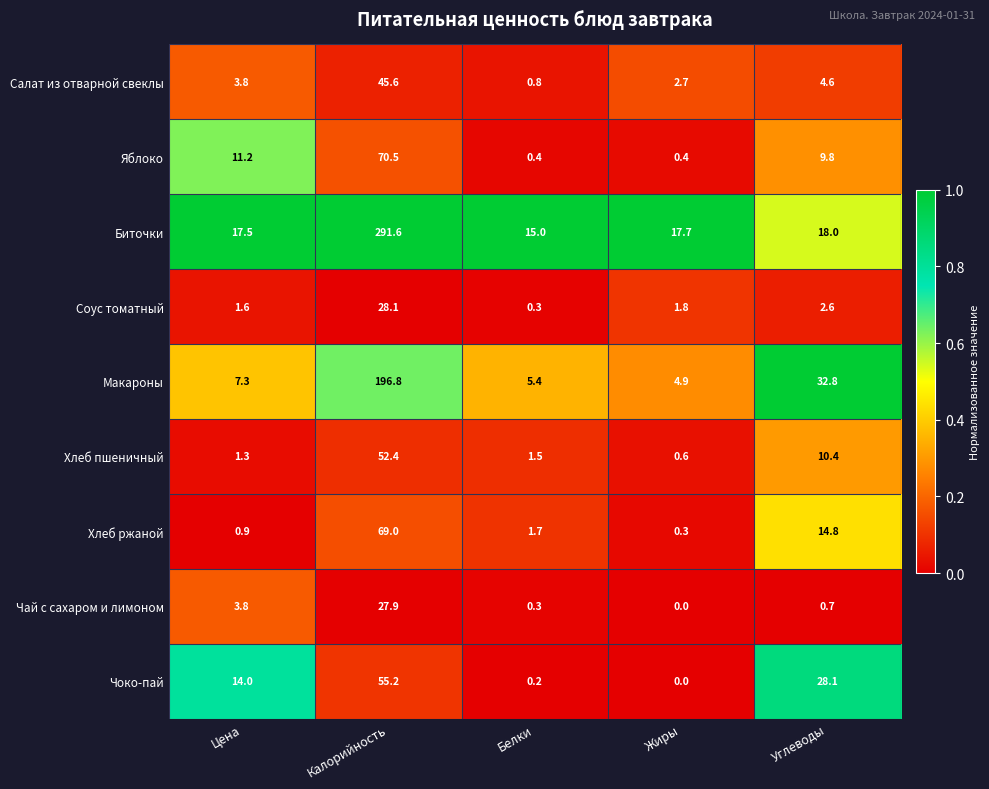

At which category is the sum across all series the highest?

Калорийность